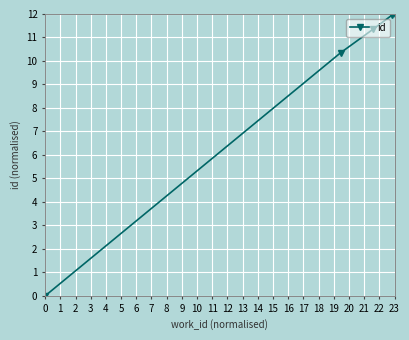

True or false: there are more than 2 points higher than both neighbors.

False